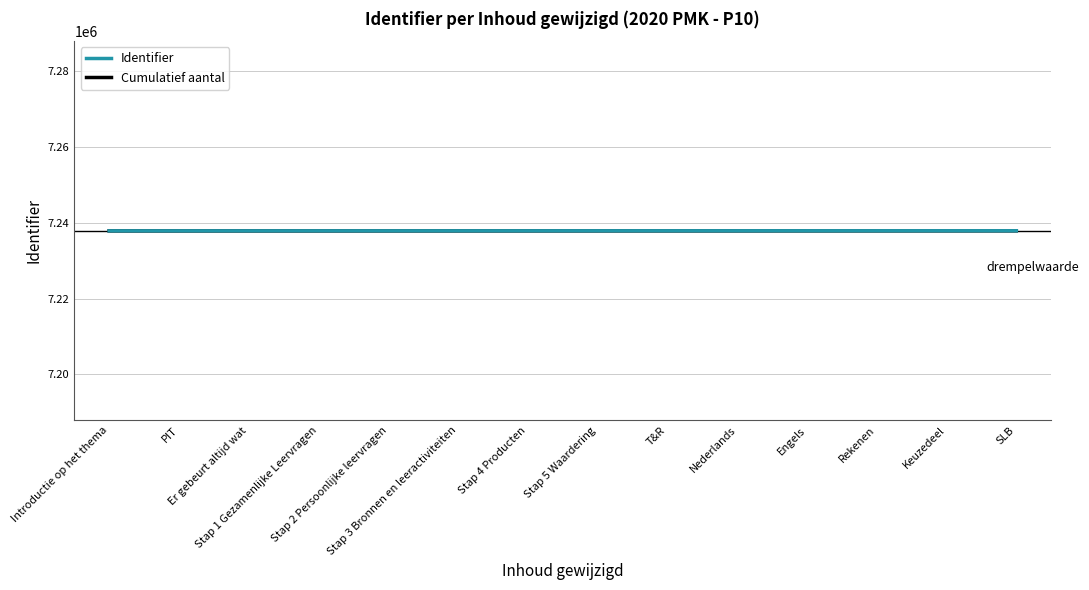

What is the minimum value for Identifier?

7237876.0